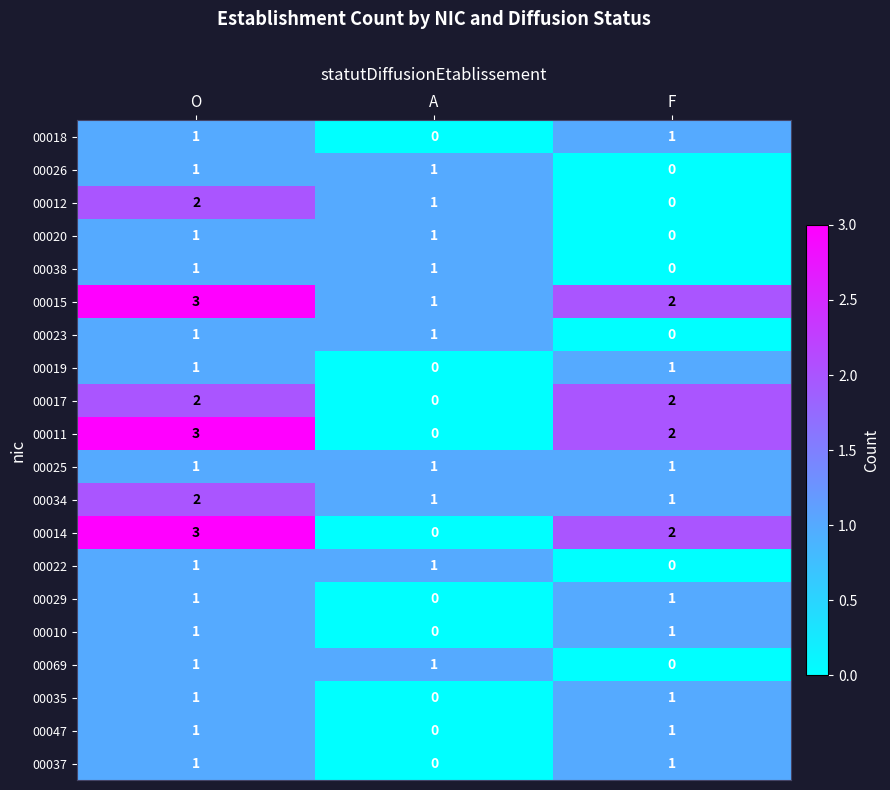

What is the maximum value shown in the chart?

3